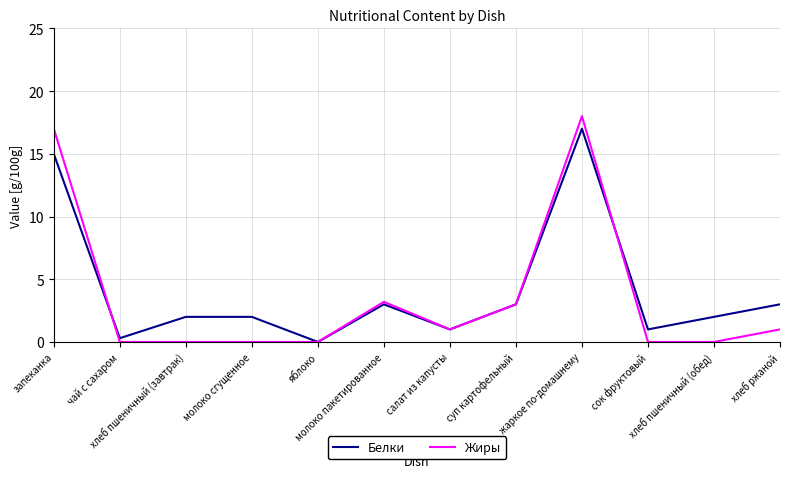

Reading right to left, list all the values displayed in this chart.

Белки: хлеб ржаной=3.0	хлеб пшеничный (обед)=2.0	сок фруктовый=1.0	жаркое по-домашнему=17.0	суп картофельный=3.0	салат из капусты=1.0	молоко пакетированное=3.0	яблоко=0.0	молоко сгущенное=2.0	хлеб пшеничный (завтрак)=2.0	чай с сахаром=0.3	запеканка=15.0
Жиры: хлеб ржаной=1.0	хлеб пшеничный (обед)=0.0	сок фруктовый=0.0	жаркое по-домашнему=18.0	суп картофельный=3.0	салат из капусты=1.0	молоко пакетированное=3.2	яблоко=0.0	молоко сгущенное=0.0	хлеб пшеничный (завтрак)=0.0	чай с сахаром=0.0	запеканка=17.0